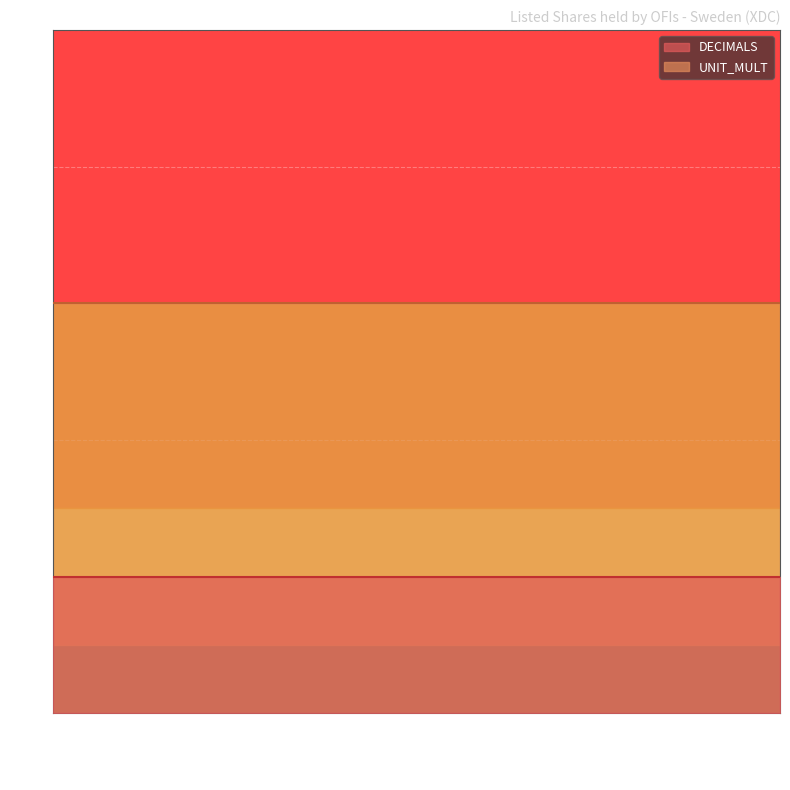

True or false: DECIMALS and UNIT_MULT cross at least once.

False